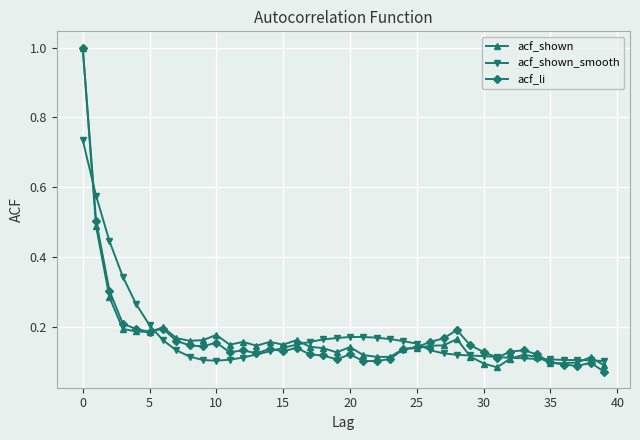

In acf_li, how many points are higher than both neighbors (excluding endpoints)?

9